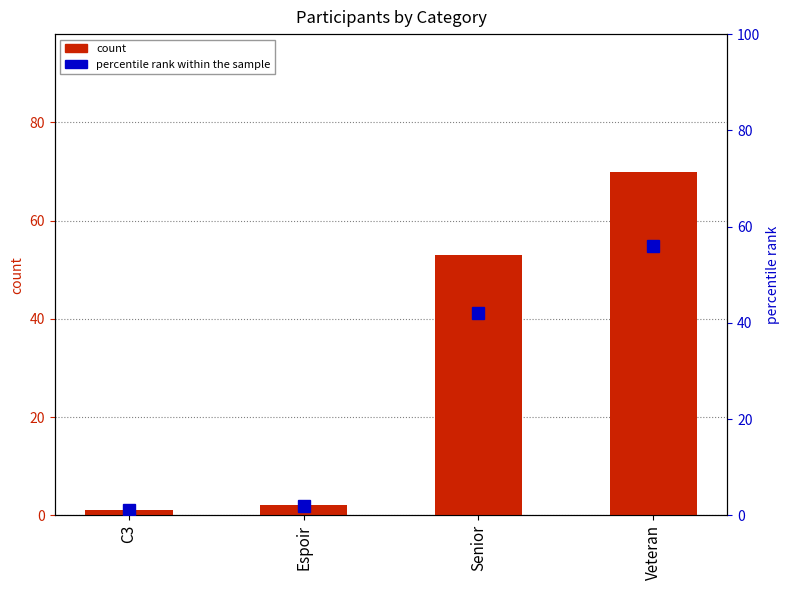

What is the difference between the maximum and minimum values in the percentile rank within the sample series?

55